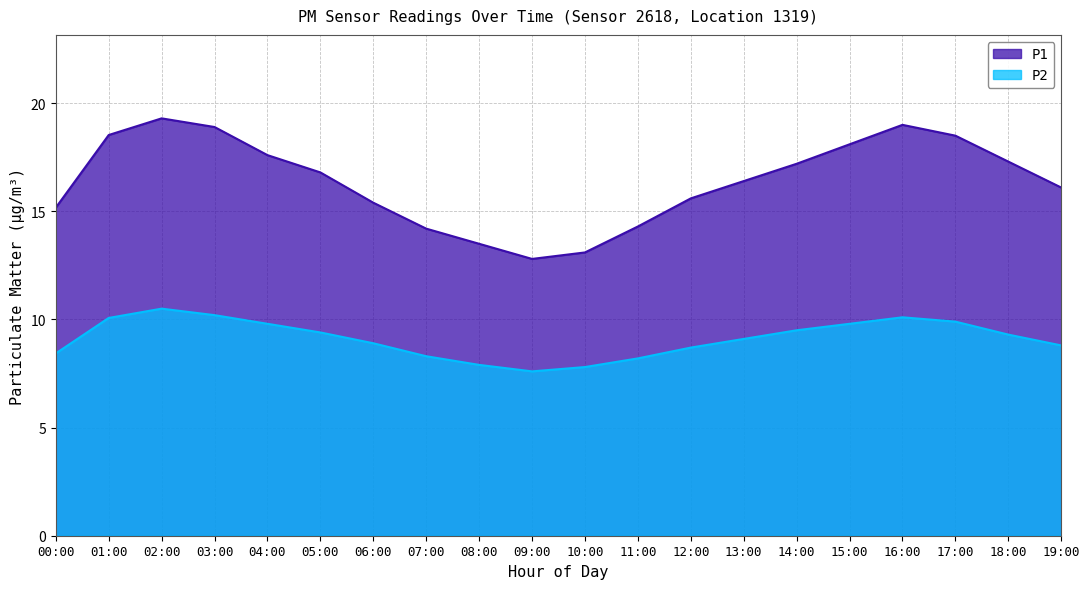

At how many categories does at least one series exceed 11?

20